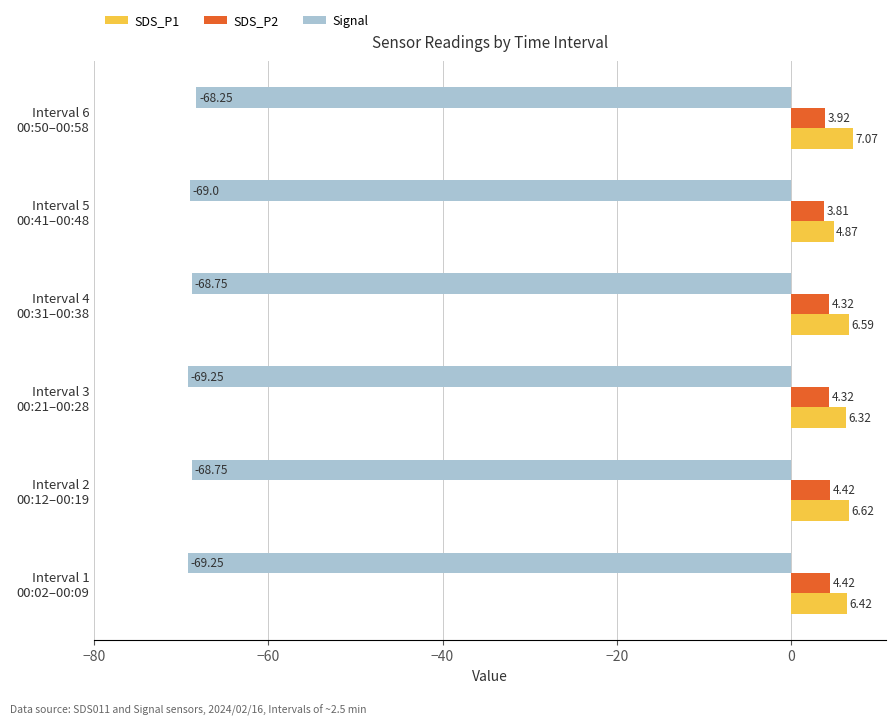

What is the sum of all Signal values?

-413.2